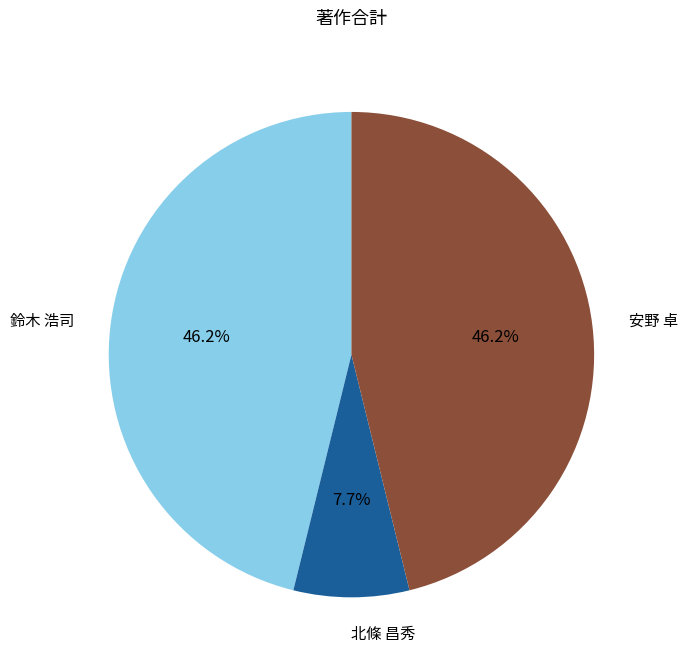

Which slice is the smallest?

北條 昌秀